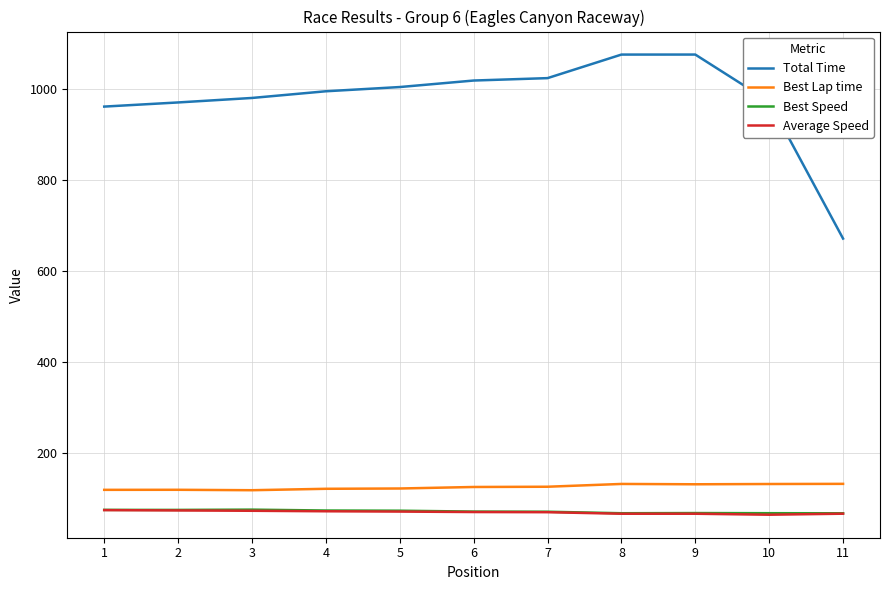

Does the chart have visible grid lines?

Yes